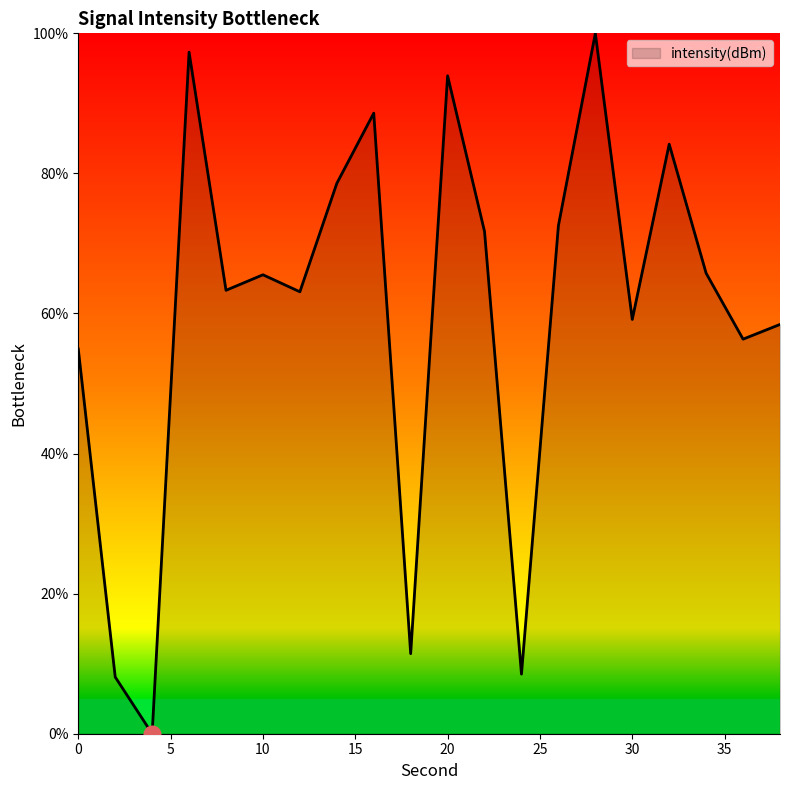

What is the maximum value shown in the chart?

100.0